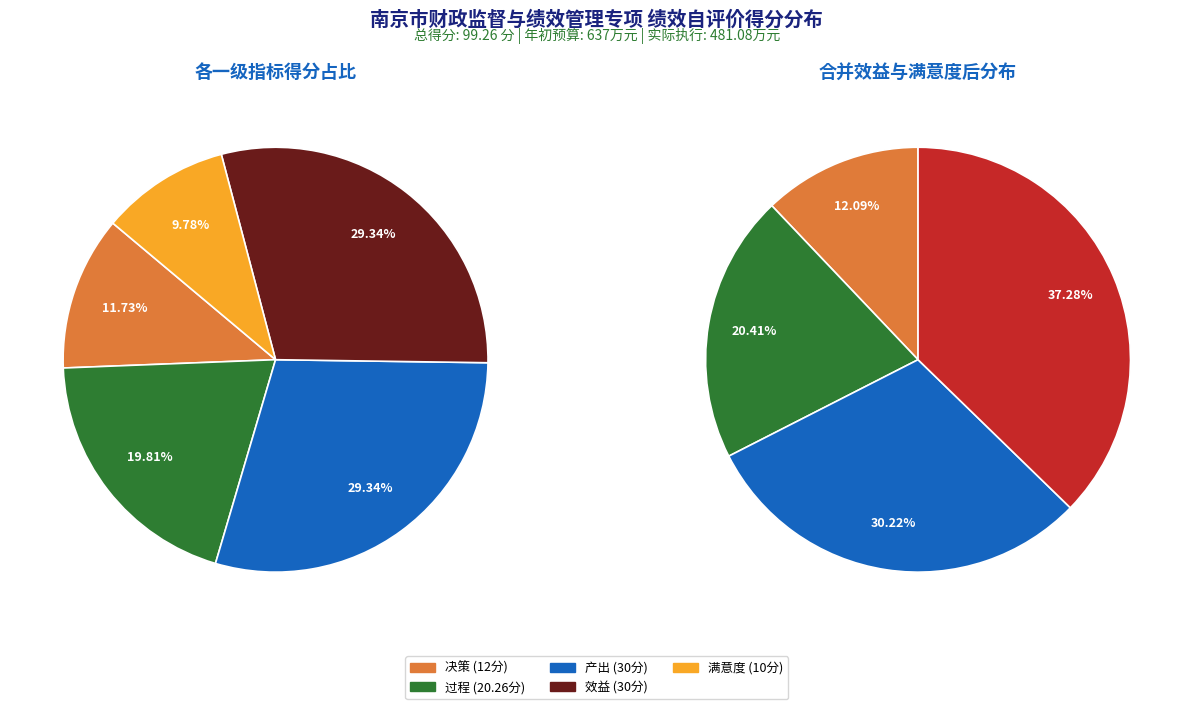

Is there a majority slice in this chart?

No